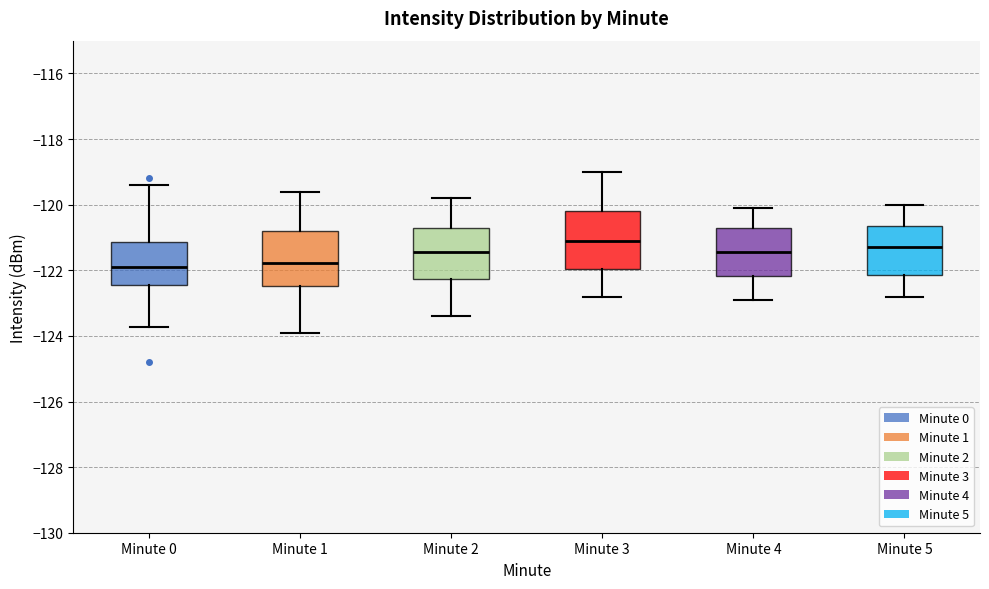

Where is the lower edge of the box for Minute 0 on the y-axis? The values are not printed on the chart, so give them approximately, as read against the axis.

-122.4